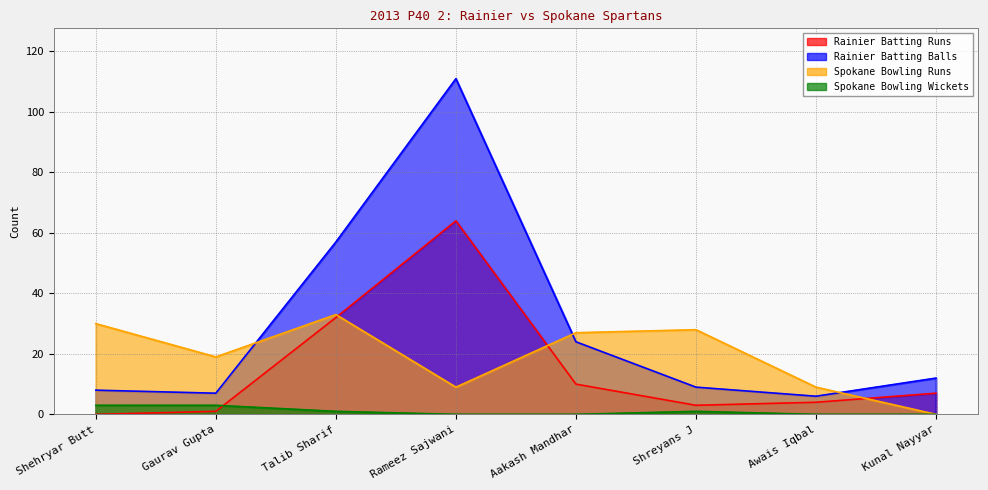

The value of Rainier Batting Balls at Kunal Nayyar is 21. True or false?

False